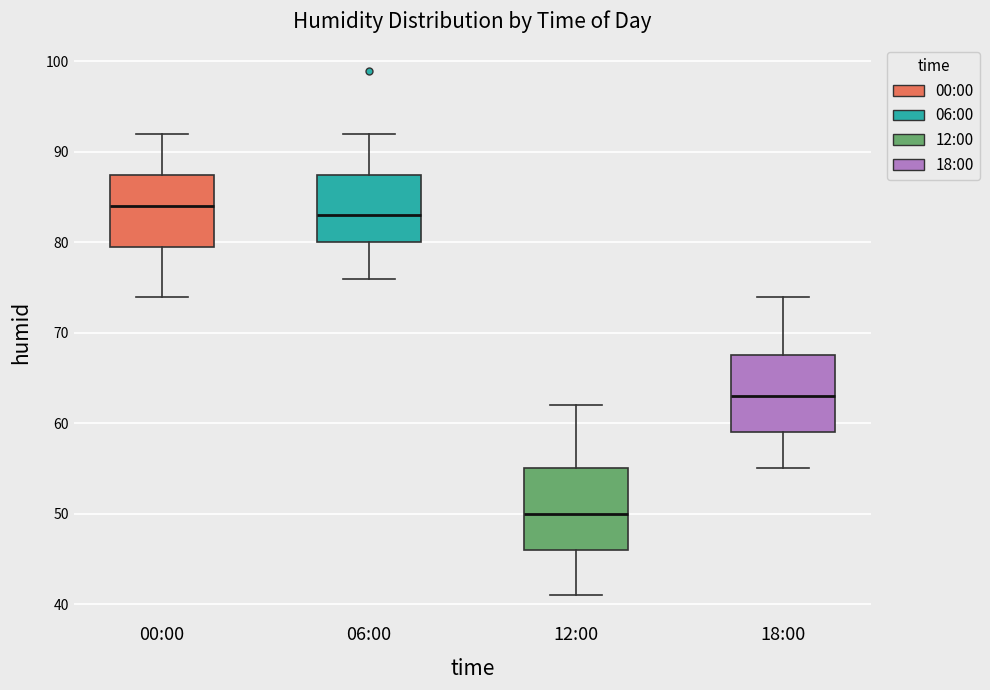

Where is the lower edge of the box for 18:00 on the y-axis? The values are not printed on the chart, so give them approximately, as read against the axis.

59